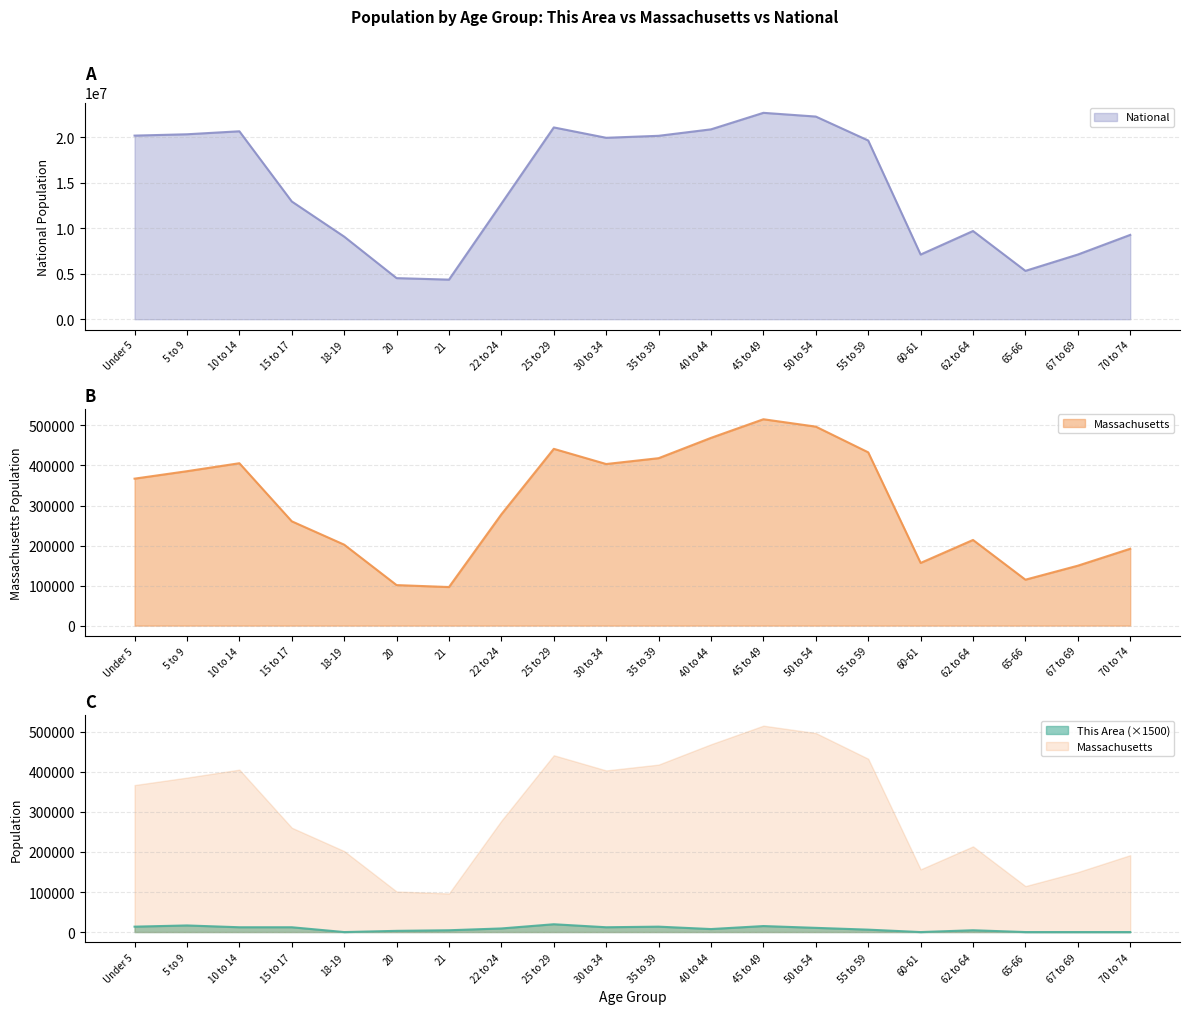

How many interior local peaks does the This Area series have?

5